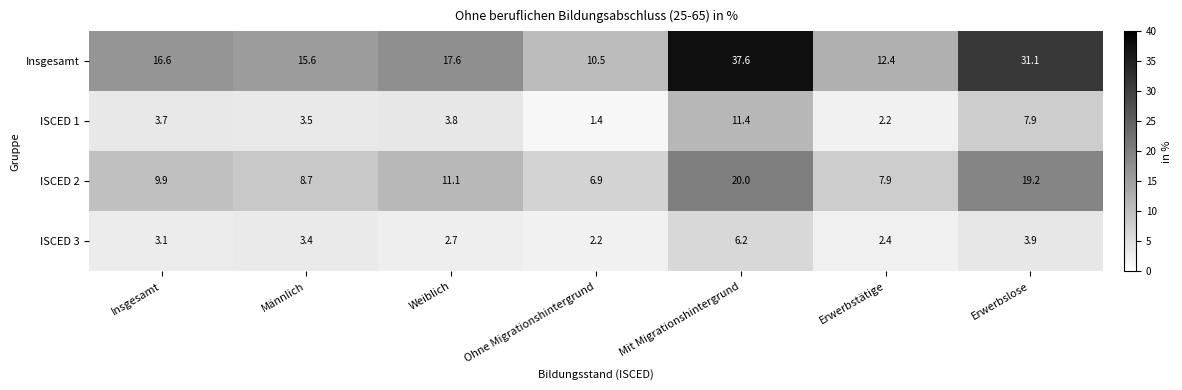

Reading left to right, transcribe all the data shown in this chart.

Insgesamt: 16.6	15.6	17.6	10.5	37.6	12.4	31.1
ISCED 1: 3.7	3.5	3.8	1.4	11.4	2.2	7.9
ISCED 2: 9.9	8.7	11.1	6.9	20.0	7.9	19.2
ISCED 3: 3.1	3.4	2.7	2.2	6.2	2.4	3.9